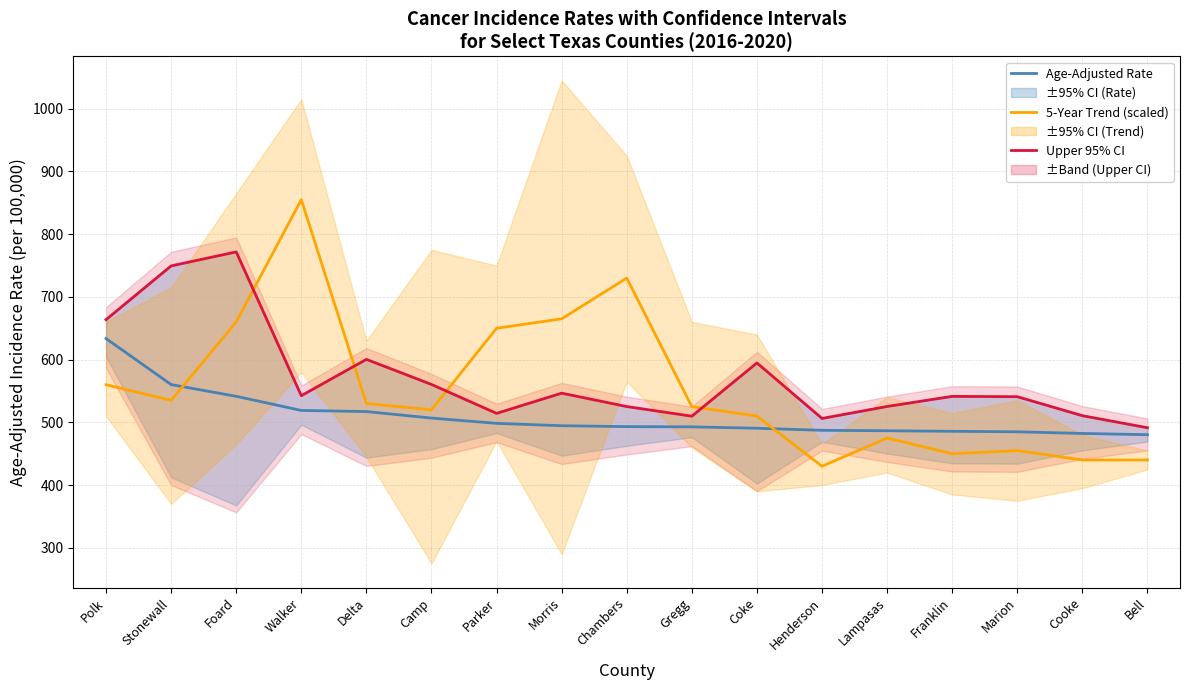

What is the sum of all Recent 5-Year Trend (scaled) values?

9430.0